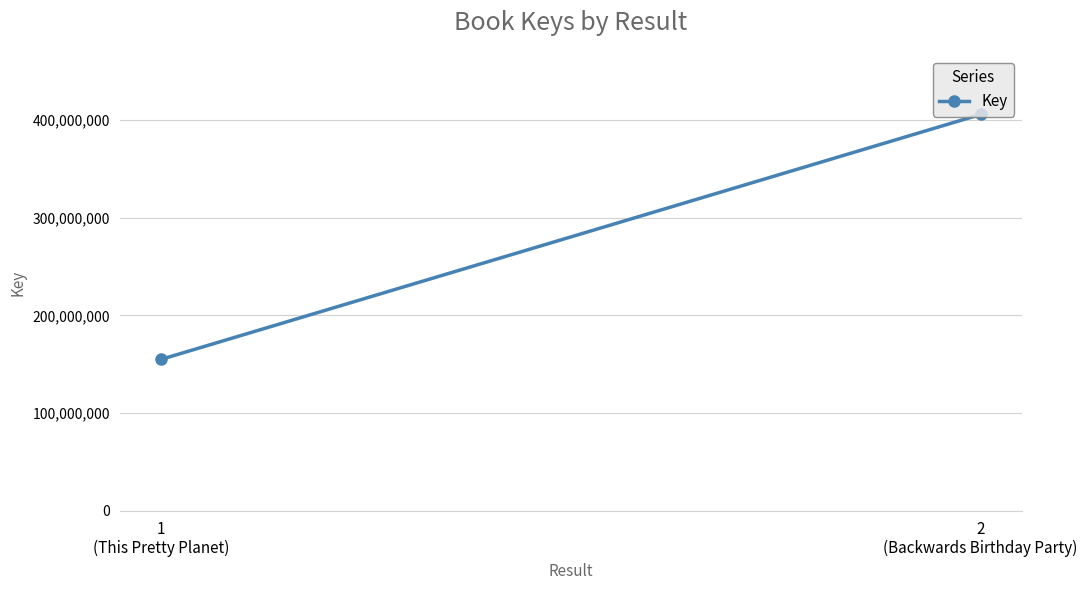

What is the sum of the values at 1
(This Pretty Planet) and 2
(Backwards Birthday Party)?

560511863